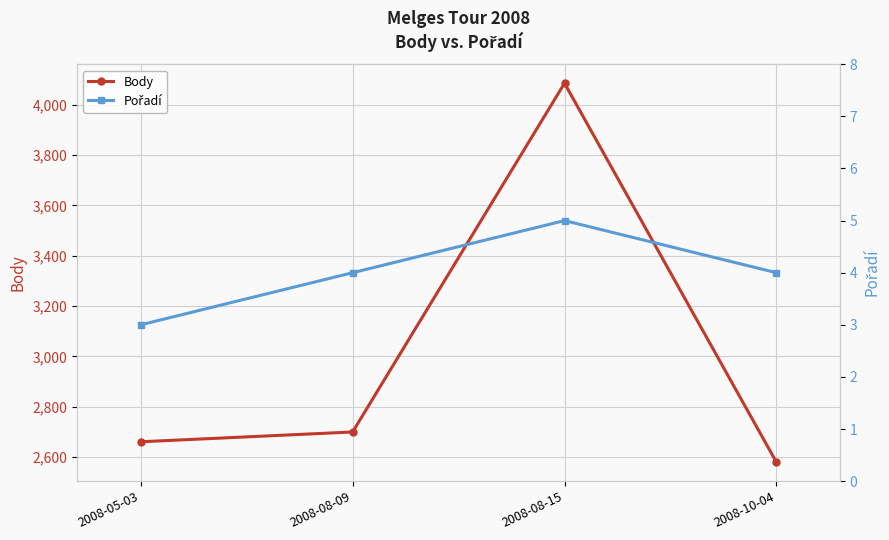

Rank the categories by Pořadí value from highest to lowest.

2008-08-15, 2008-08-09, 2008-10-04, 2008-05-03